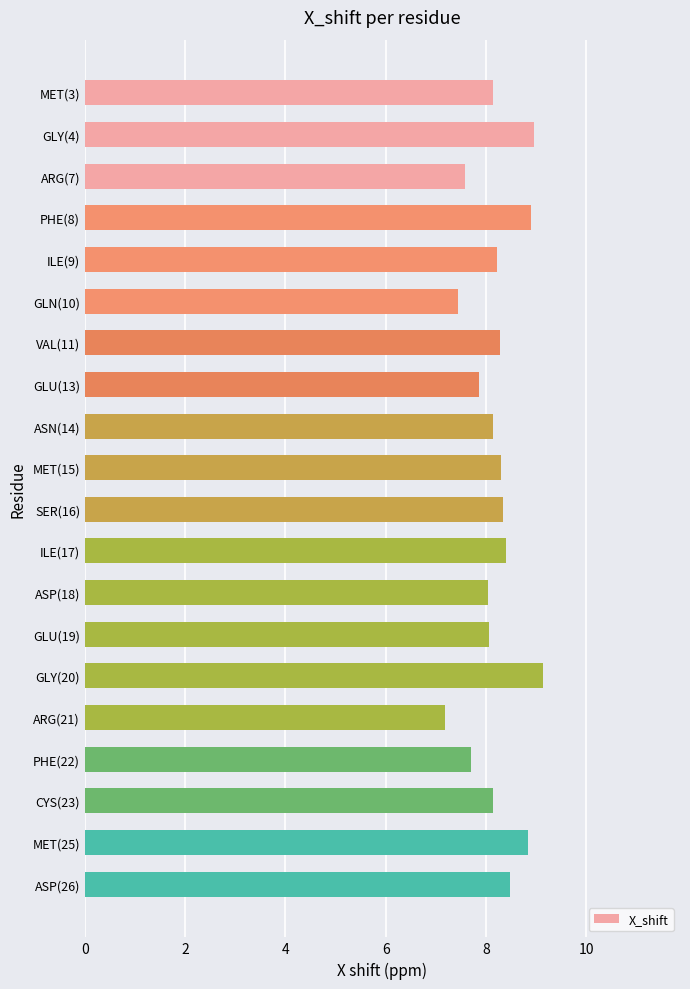

What is the label of the 17th bar from the bottom?

PHE(8)